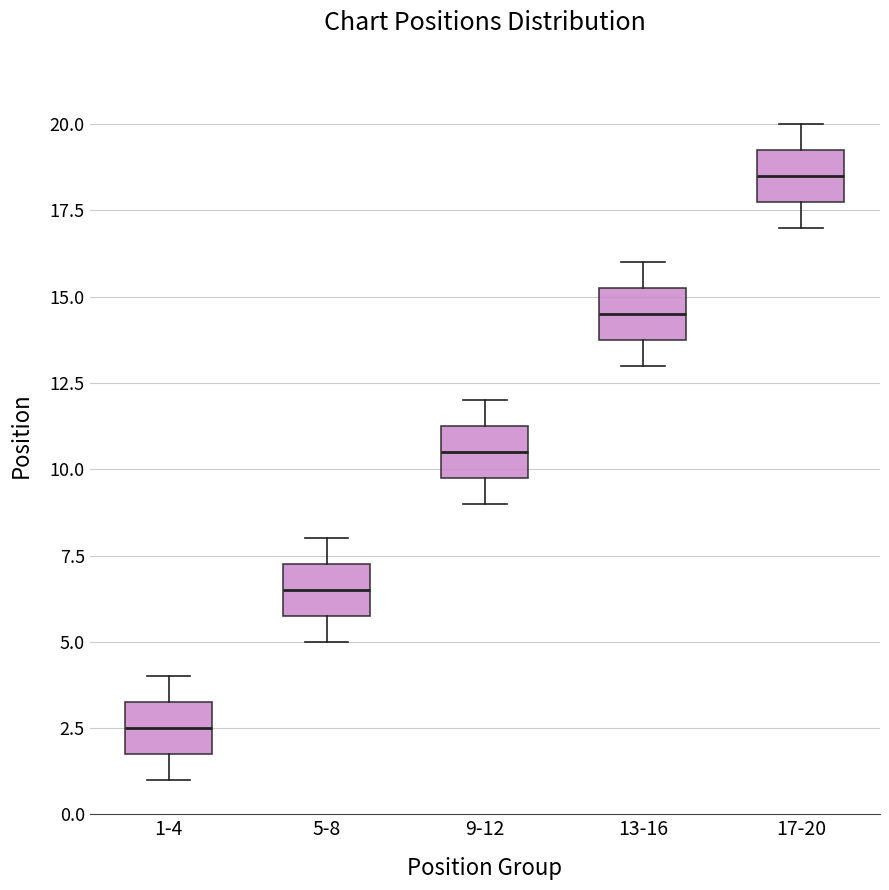

Reading left to right, read every box against the y-axis: the position of its median line, the range the box covers, and the ends of its whiskers. The values are not printed on the chart, so give them approximately, as read against the axis.

1-4: median 2.5, box 2.0 to 3.5, whiskers 1.0 to 4.0
5-8: median 6.5, box 6.0 to 7.5, whiskers 5.0 to 8.0
9-12: median 10.5, box 10.0 to 11.5, whiskers 9.0 to 12.0
13-16: median 14.5, box 14.0 to 15.5, whiskers 13.0 to 16.0
17-20: median 18.5, box 18.0 to 19.5, whiskers 17.0 to 20.0